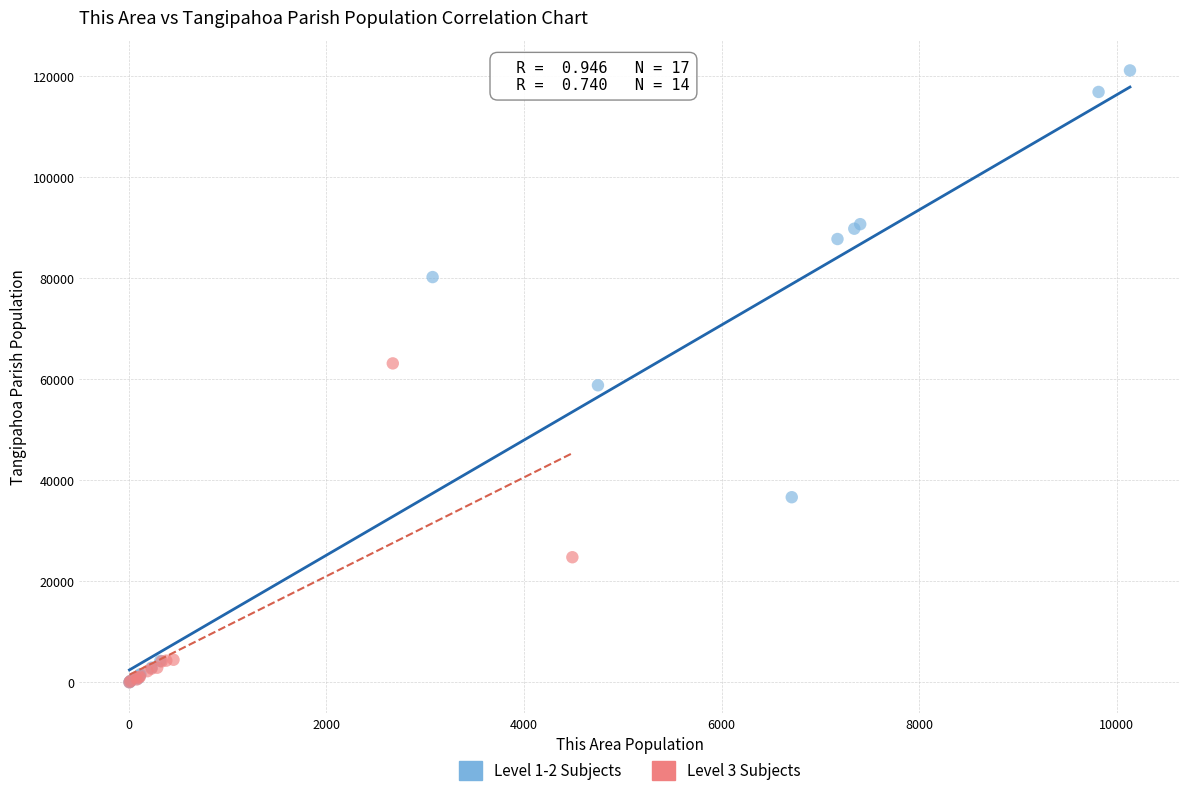

Which series reaches the maximum Y coordinate?

Level 1-2 Subjects